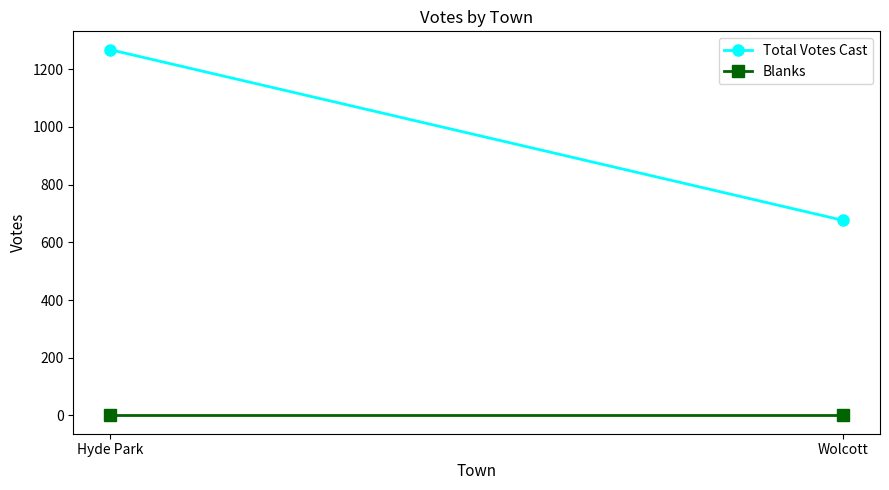

Reading right to left, extract all data points from this chart.

Total Votes Cast: 676	1268
Blanks: 0	0